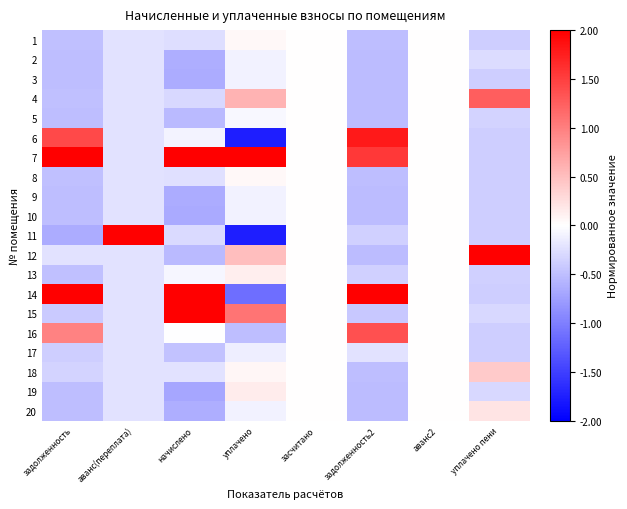

What is the total value across all series at задолженность2?

-1.0